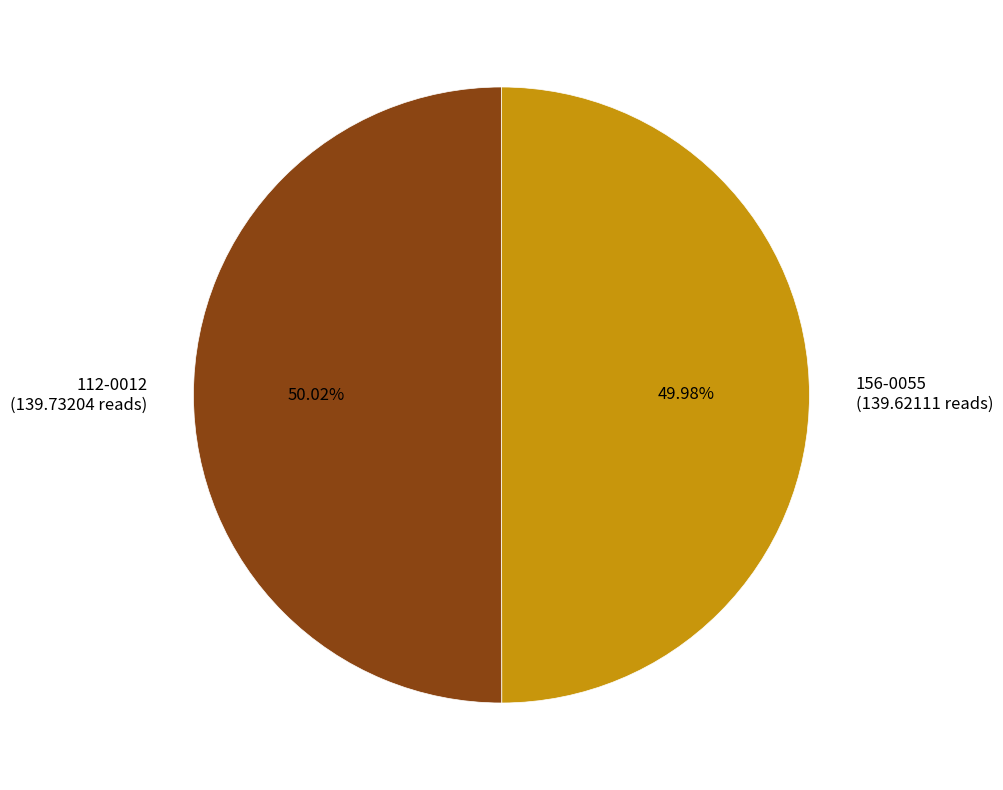

Count the number of slices in the pie.

2